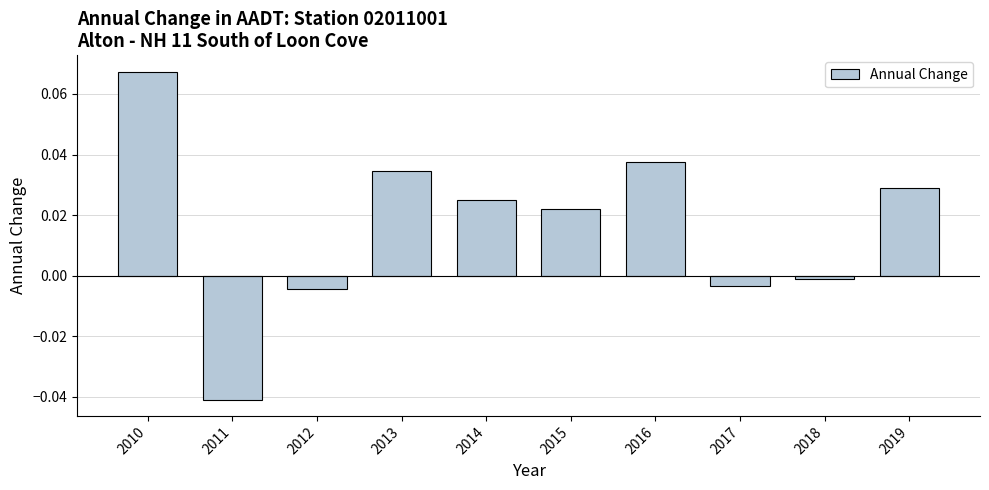

Are the bars grouped side by side (vs. stacked)?

No